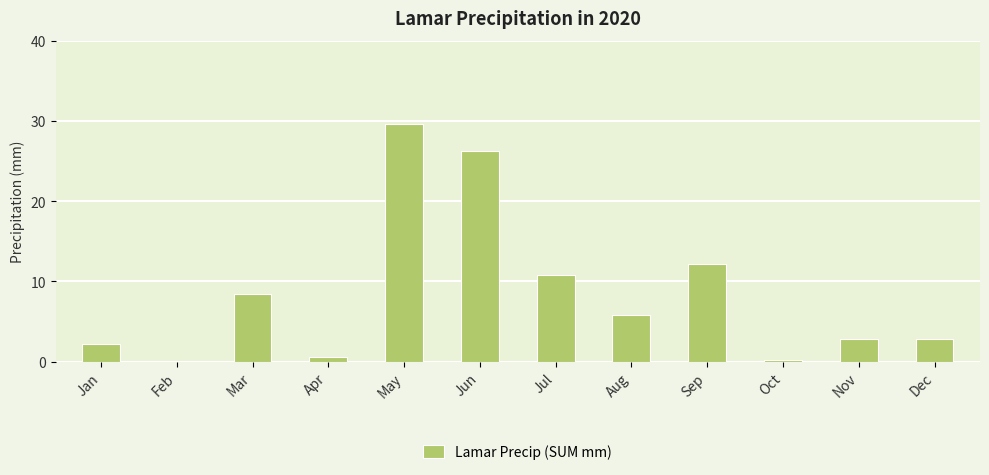

Reading left to right, extract all data points from this chart.

Jan=2.2	Feb=0.0	Mar=8.4	Apr=0.6	May=29.6	Jun=26.2	Jul=10.8	Aug=5.8	Sep=12.2	Oct=0.2	Nov=2.8	Dec=2.8